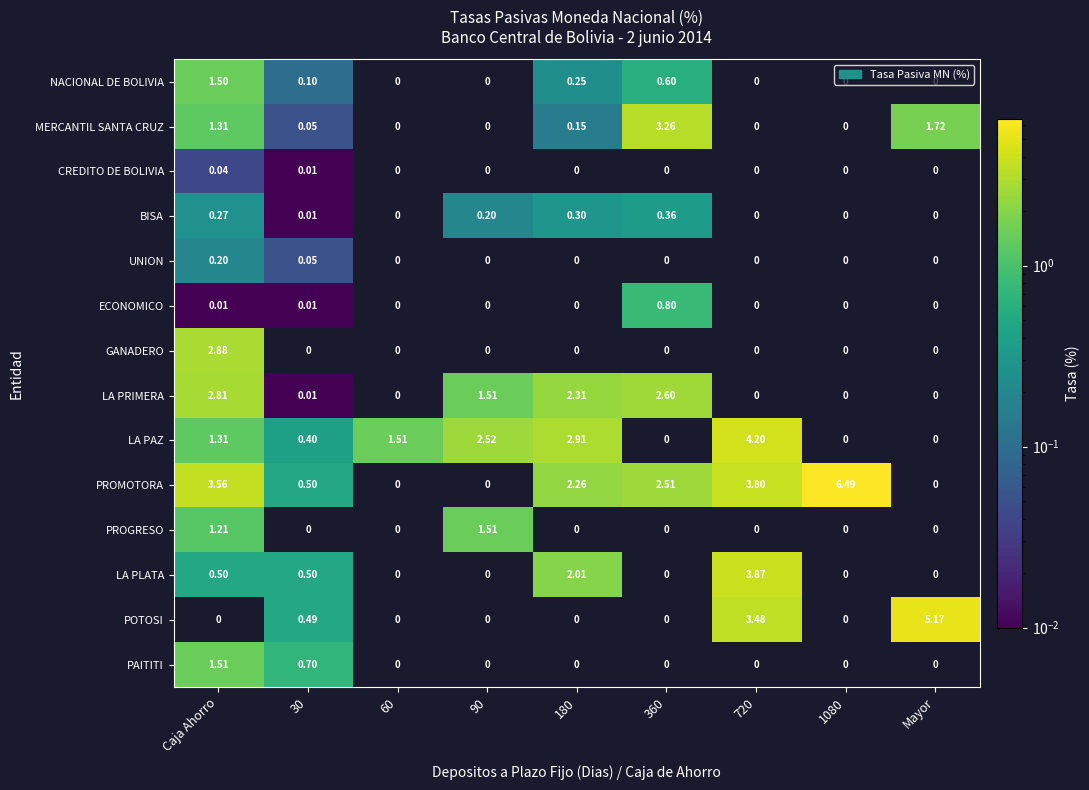

Which series changed the most between 30 and 180?

LA PAZ